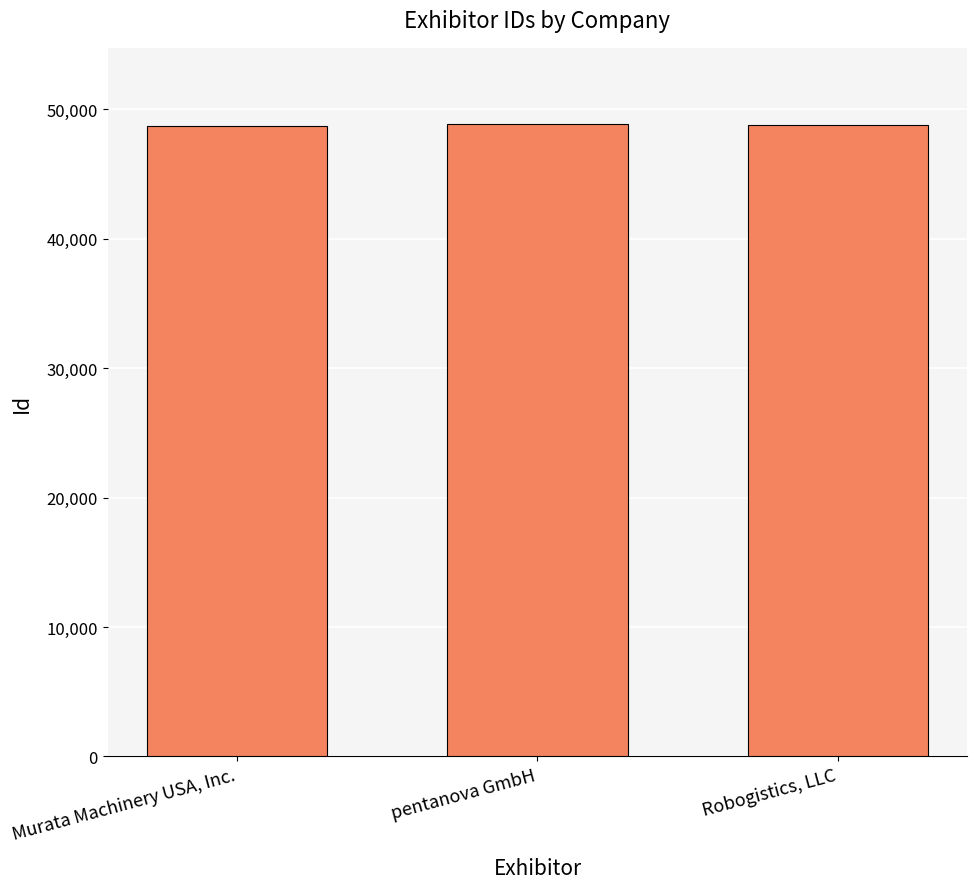

How many data points are less than 48769?

1